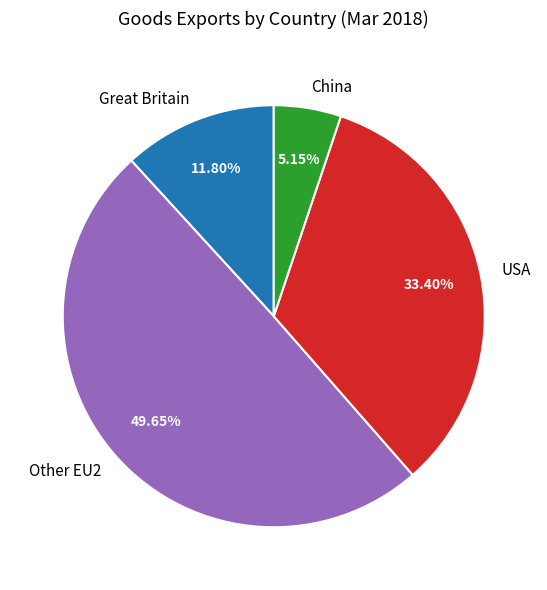

How many slices are in this pie chart?

4